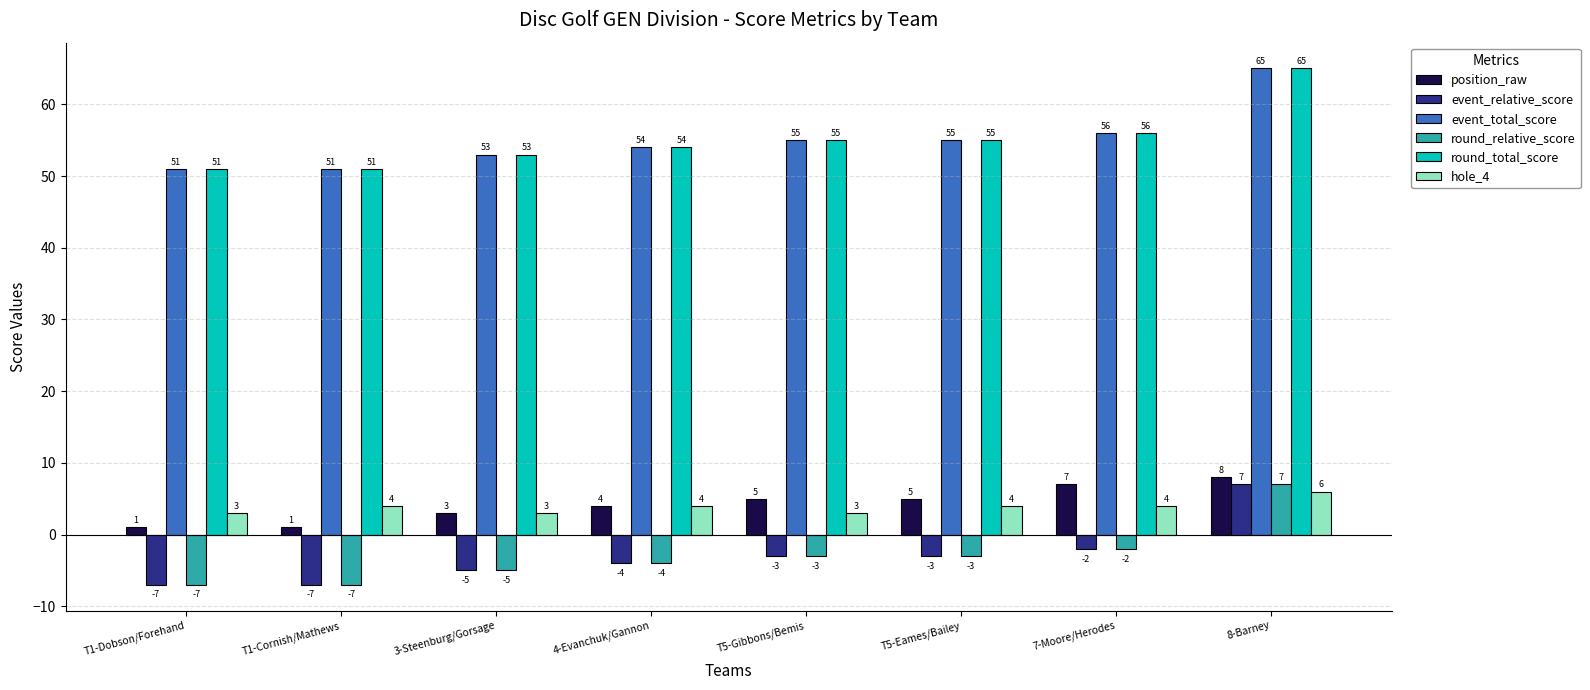

How many values in event_relative_score are above zero?

1